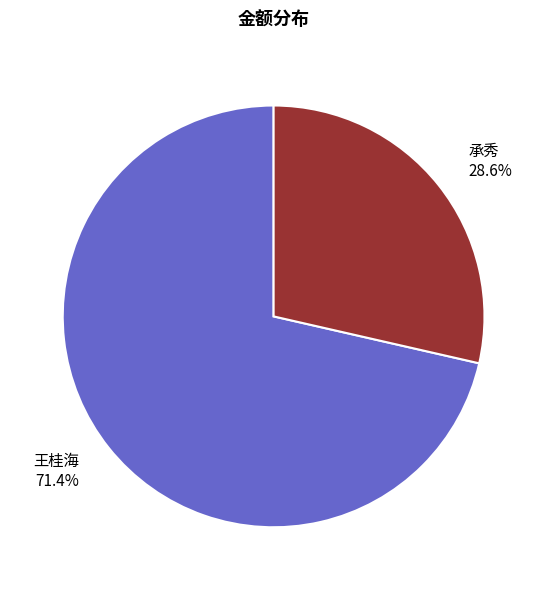

Which slice is the smallest?

承秀